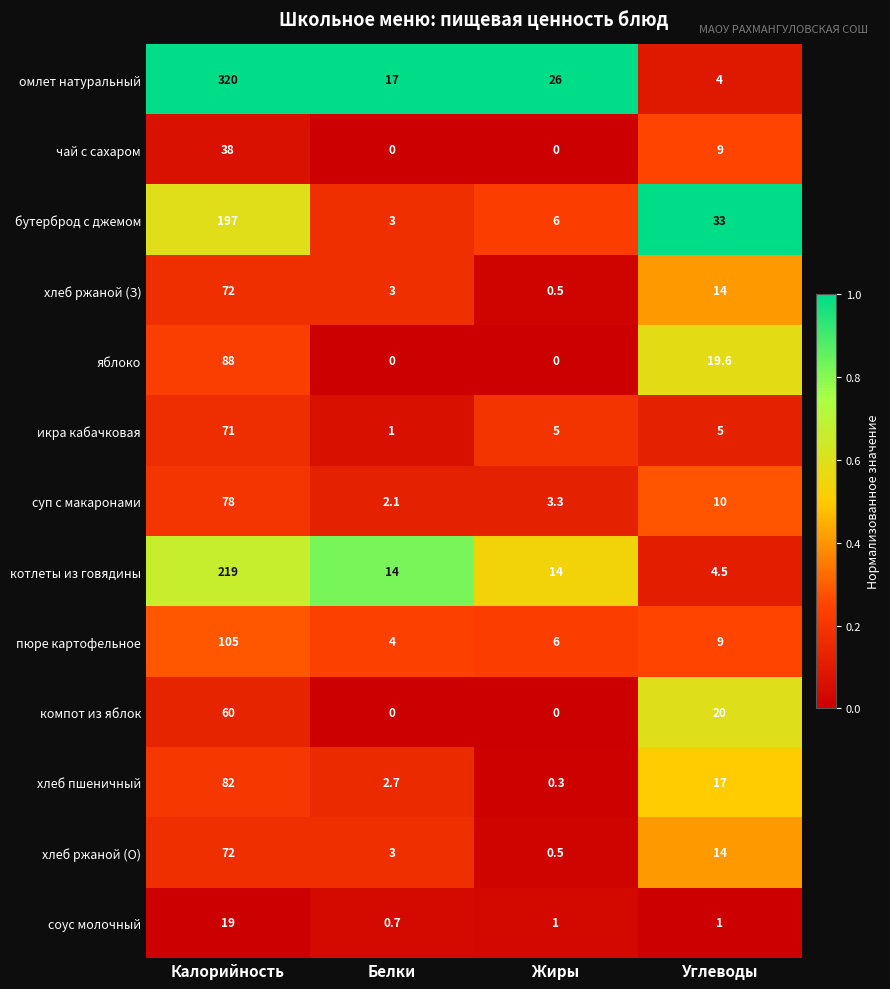

How many categories are shown in the chart?

4